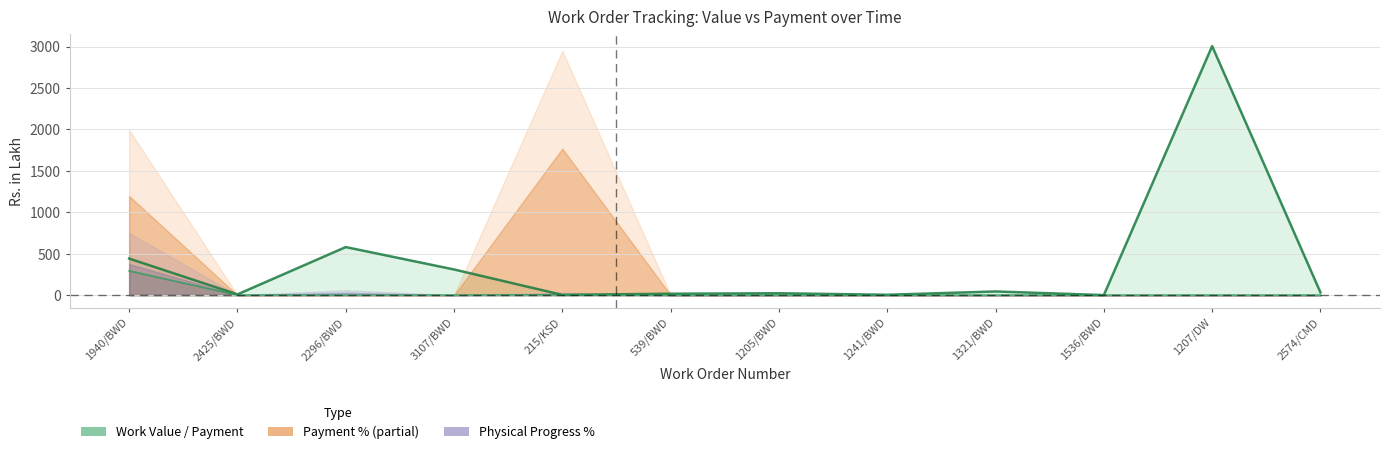

How many data points in Work Value are less than 33?

6